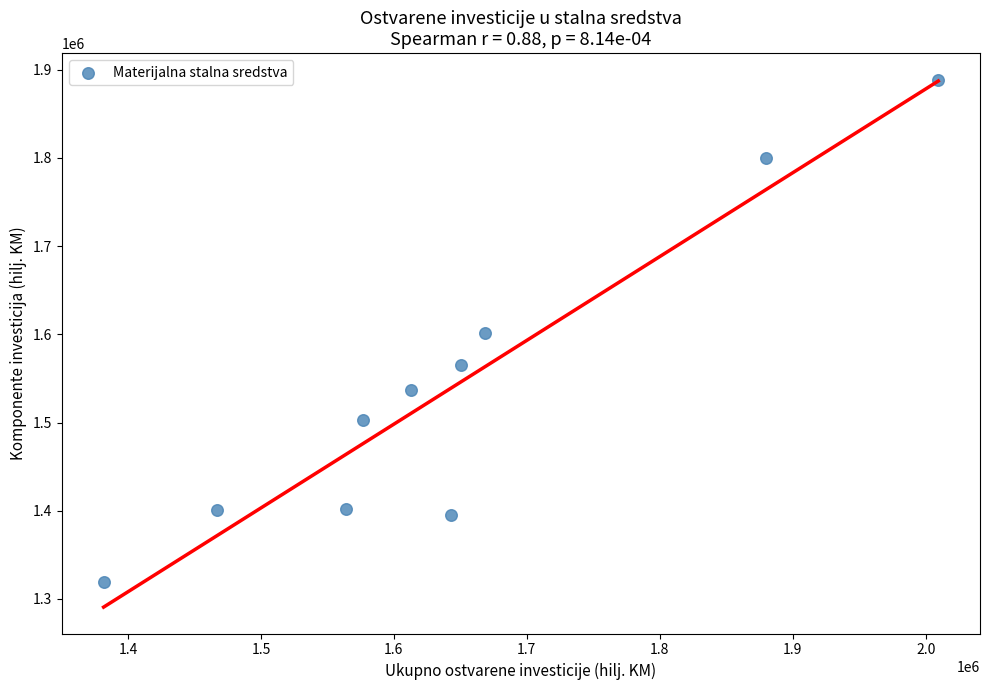

What is the average Y value?

1541233